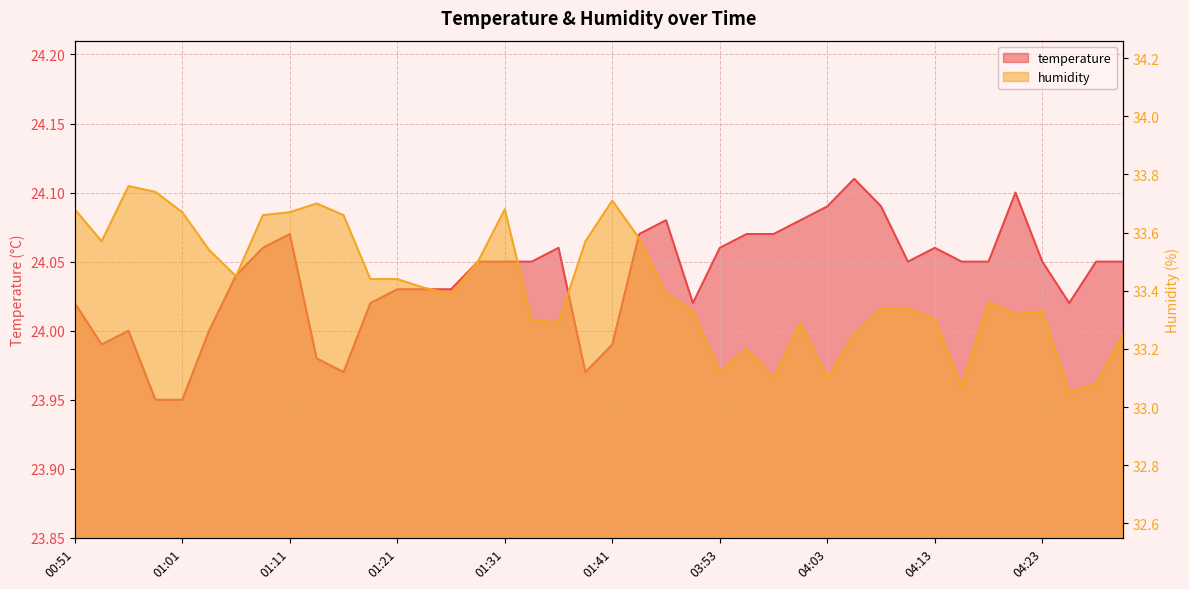

How many distinct data groups are displayed?

2